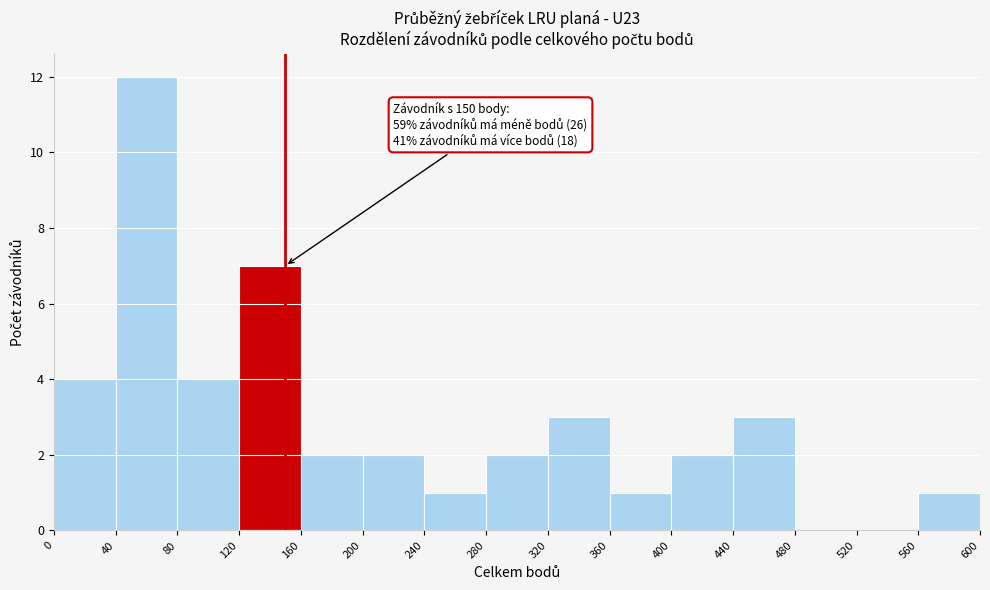

Over which range of the x-axis is the bar tallest?

40 to 80